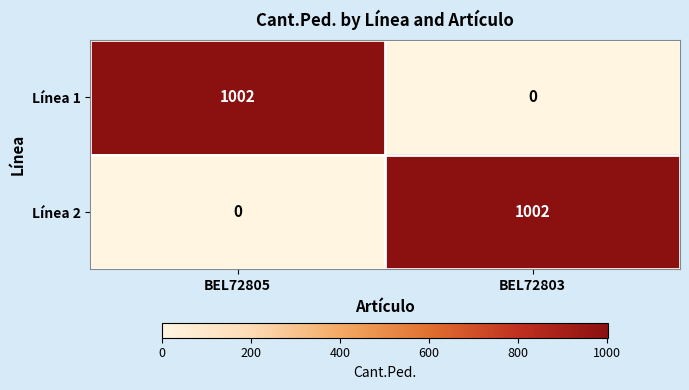

At BEL72805, list the series in order from smallest to largest.

Línea 2, Línea 1